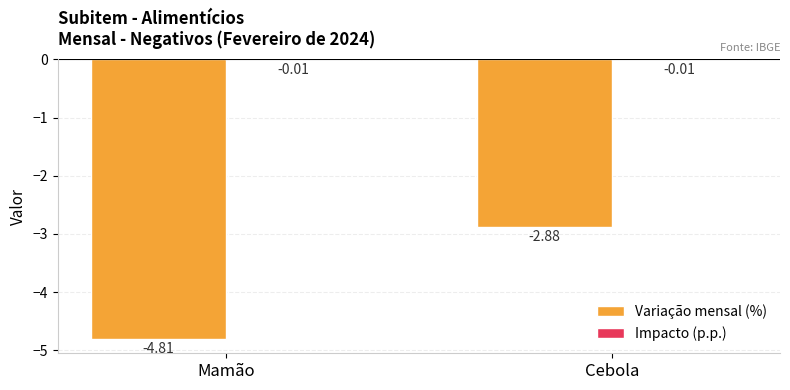

Where is Variação mensal (%) nearest to the value -3?

Cebola